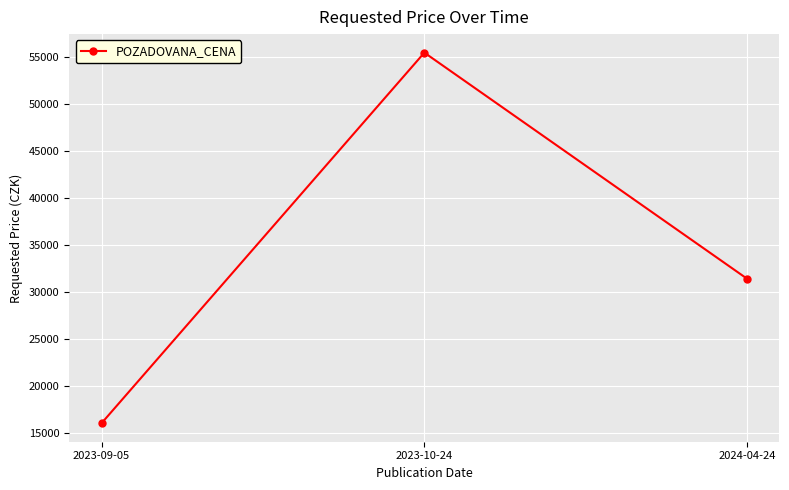

What is the difference between the values at 2023-09-05 and 2023-10-24?

39440